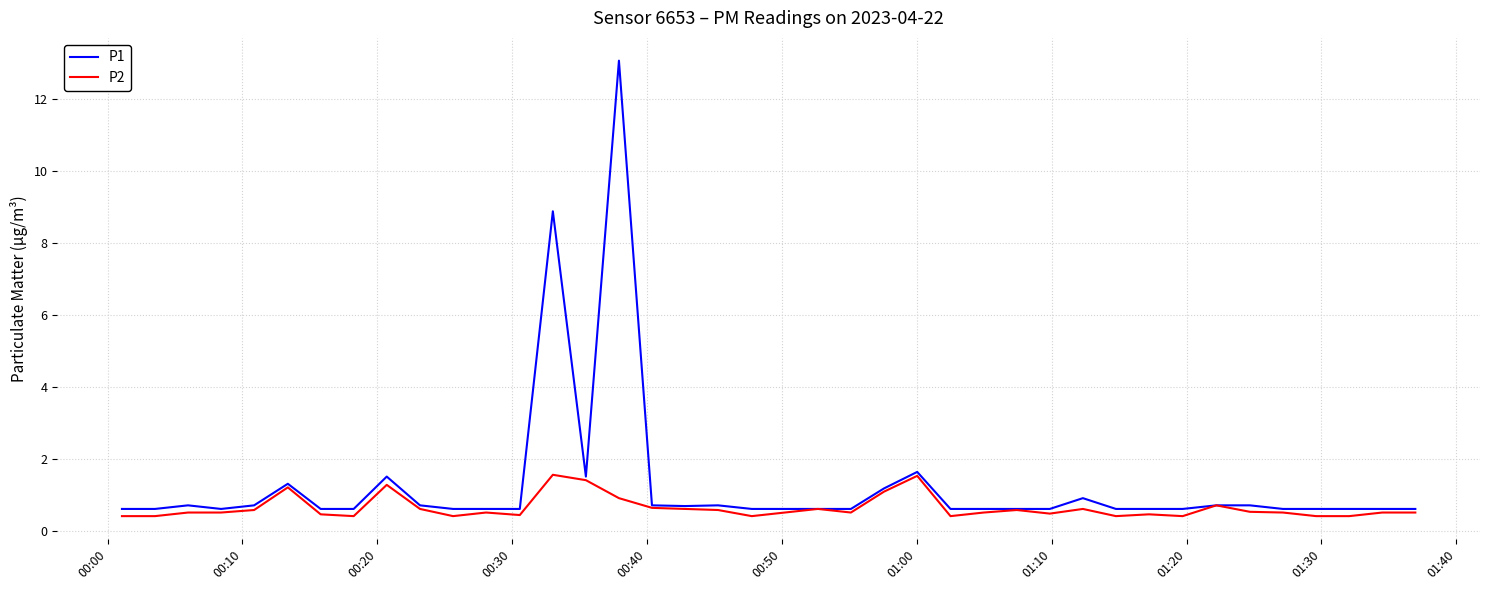

Which series has the largest total across all categories?

P1